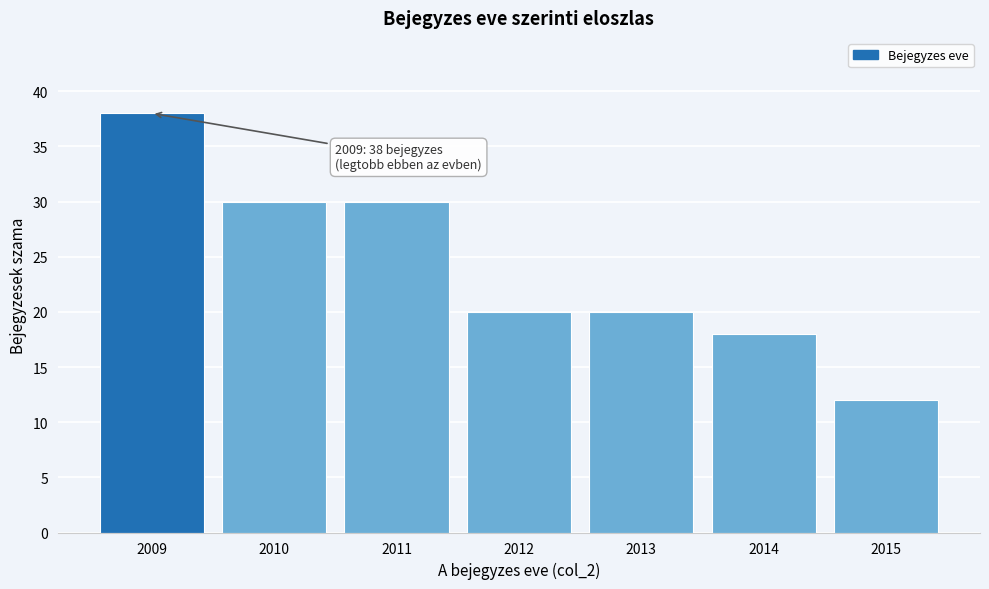

Reading left to right, transcribe all the data shown in this chart.

2009=38	2010=30	2011=30	2012=20	2013=20	2014=18	2015=12